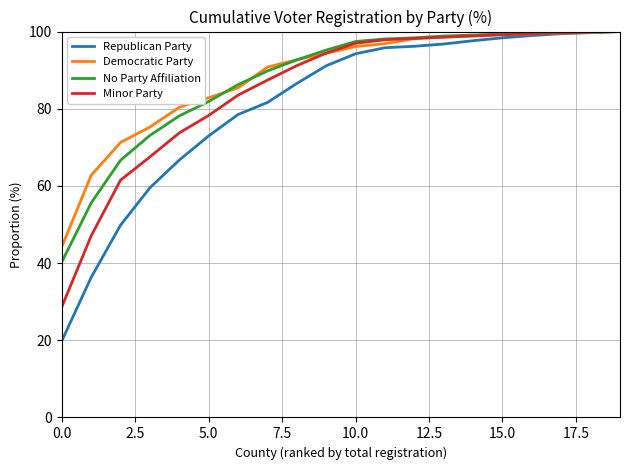

Which series has the largest range (max minus min)?

Republican Party